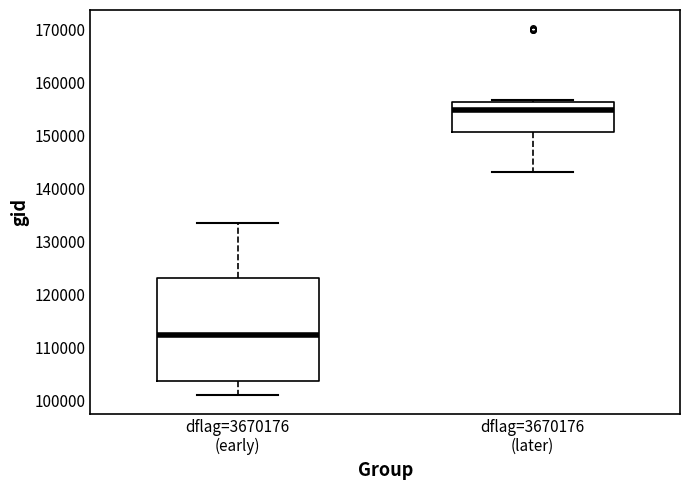

Which box is the tallest, from its lower edge to its upper edge?

dflag=3670176 (early)